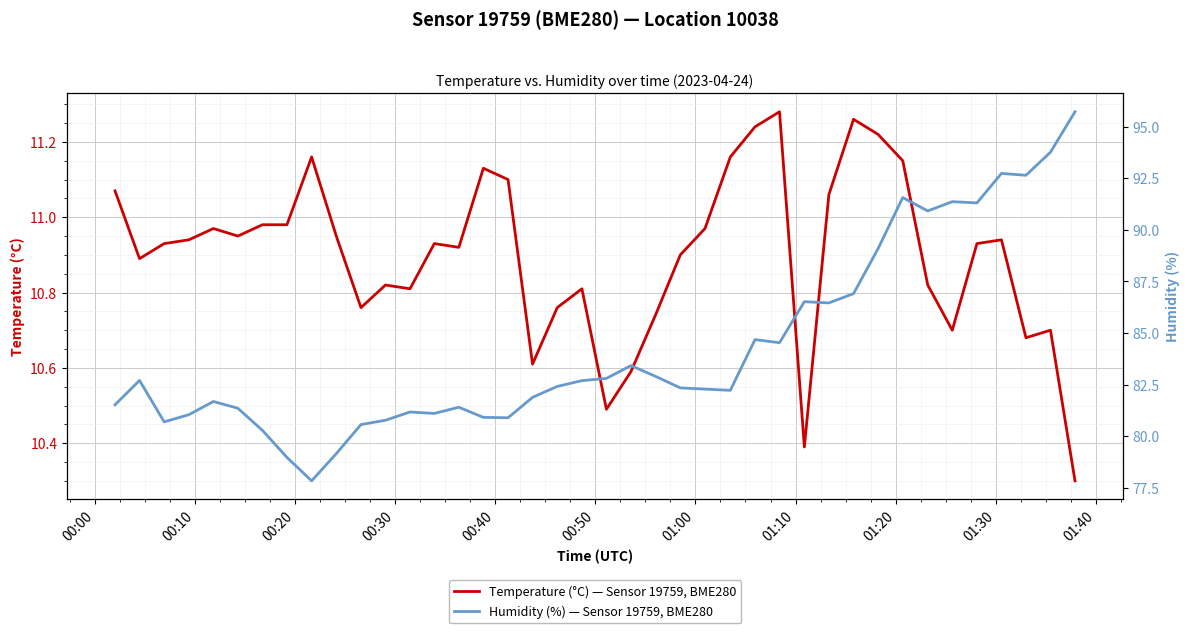

How many lines are shown in the chart?

2